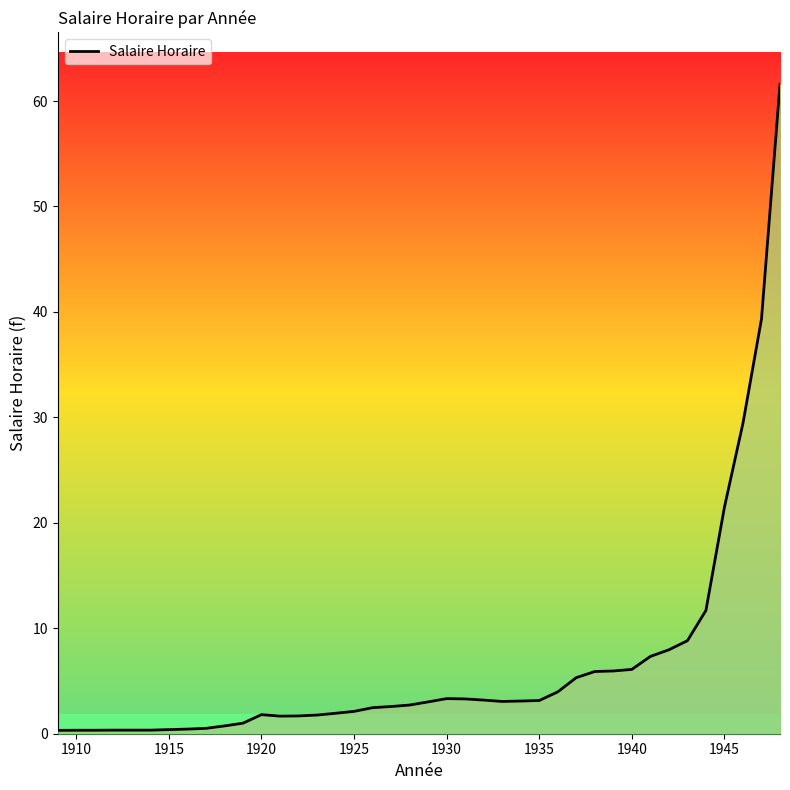

What is the difference between the maximum and minimum values?

61.3